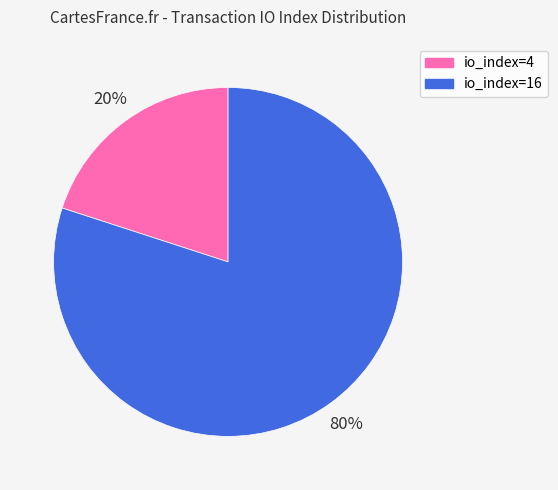

To the nearest percent, what percentage of the pie is io_index=16?

80%